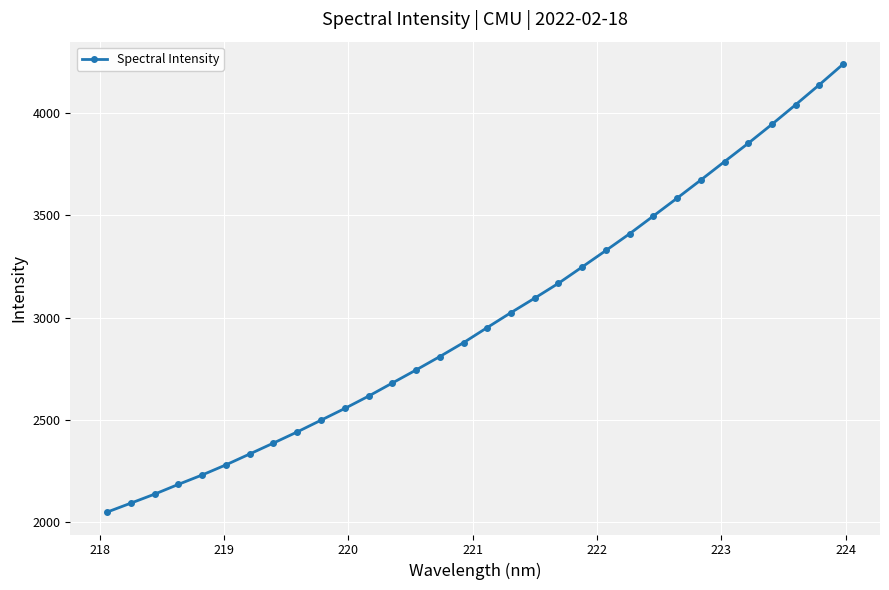

What is the sum of all values?

95872.3